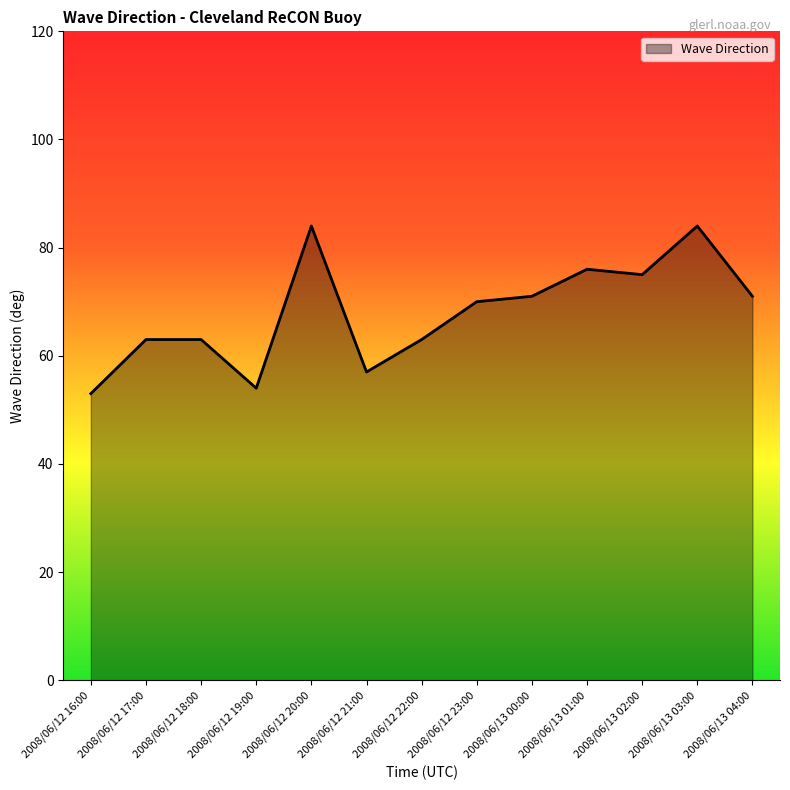

What is the change in value from 2008/06/12 16:00 to 2008/06/12 18:00?

+10